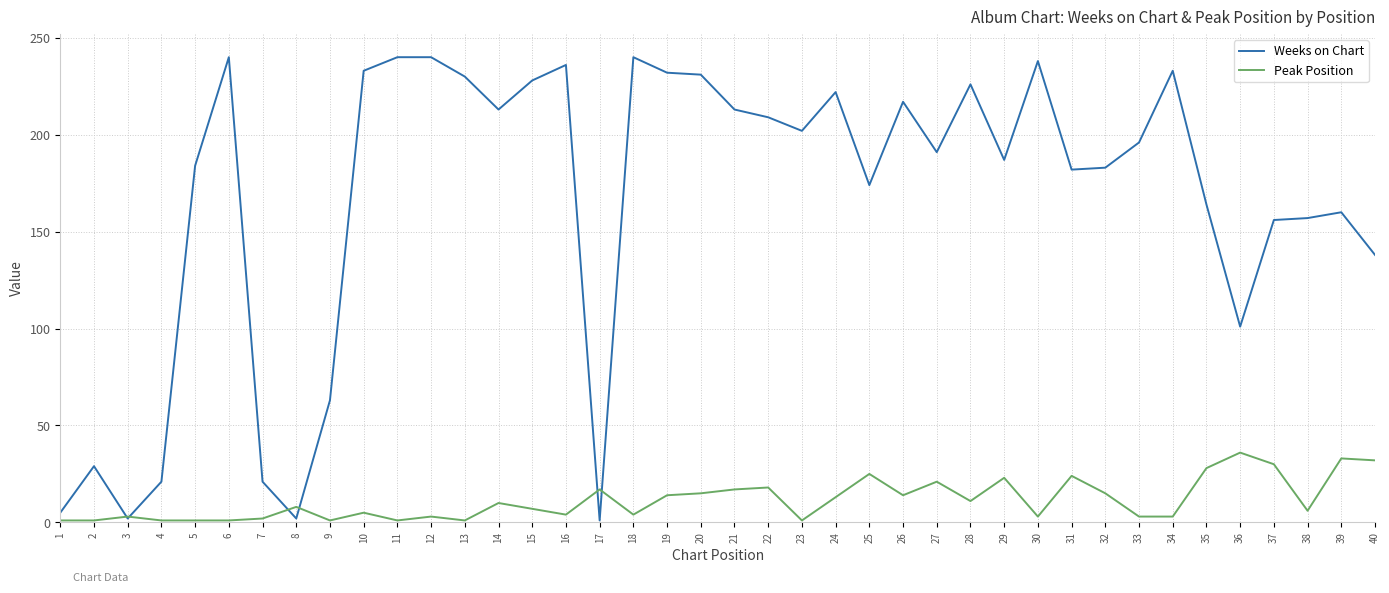

Which series has the largest range (max minus min)?

Weeks on Chart